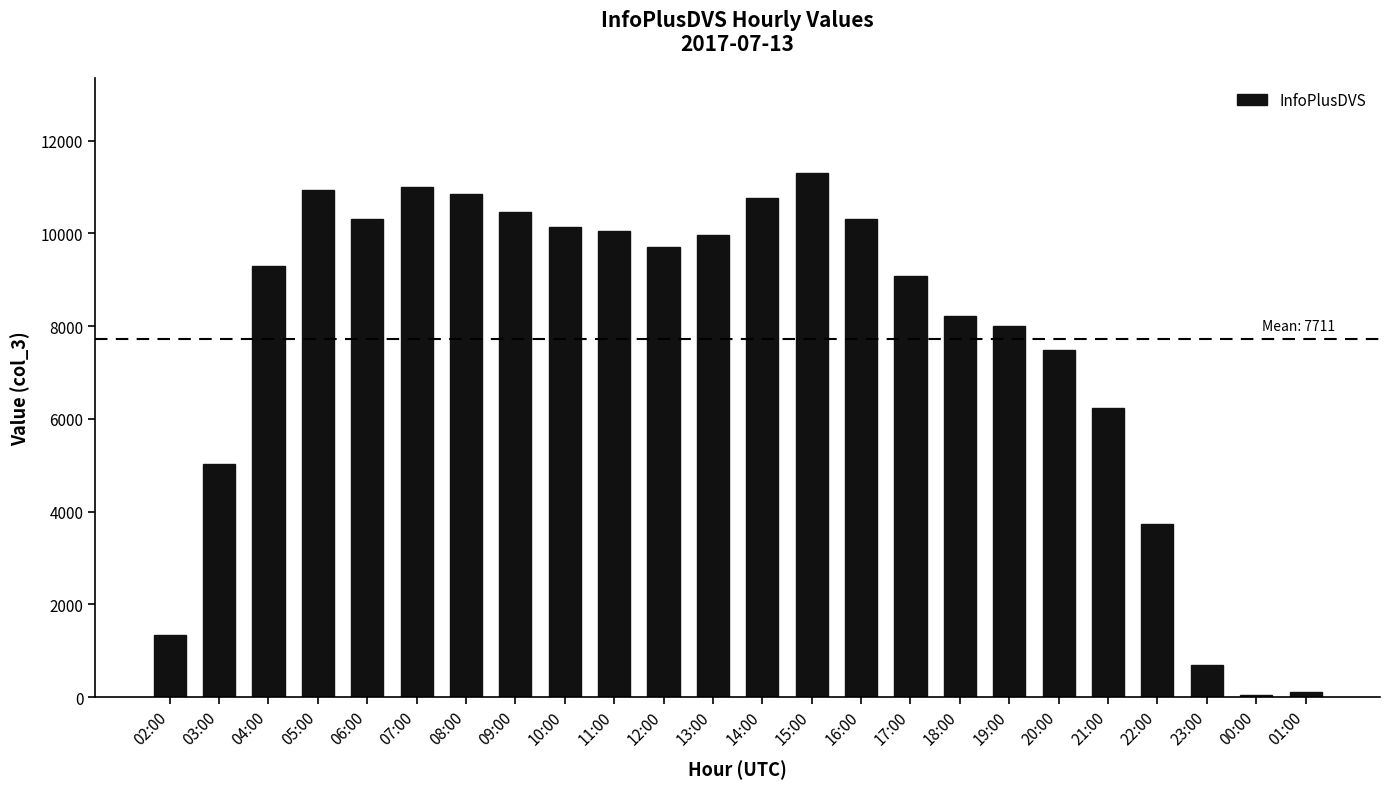

What value does the data have at 00:00?

50